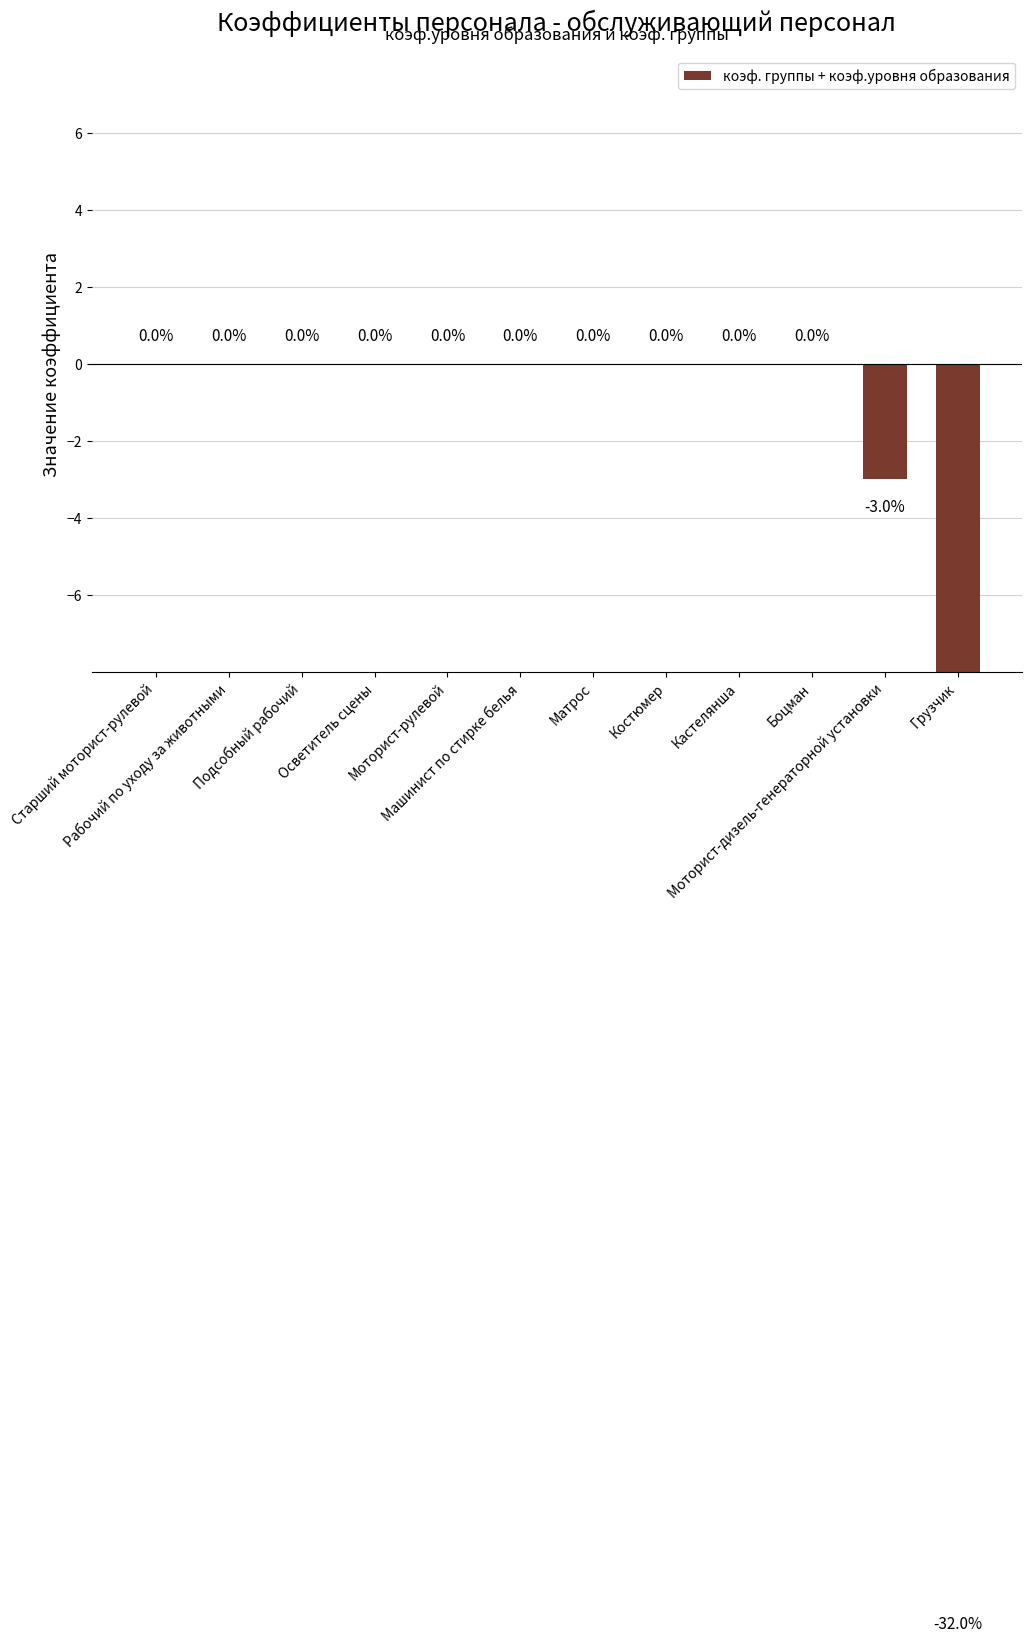

At which label is the value closest to -16?

Моторист-дизель-генераторной установки